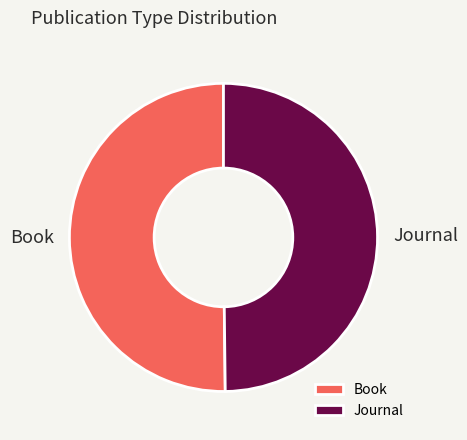

Is it true that Journal is 35% of the pie?

False